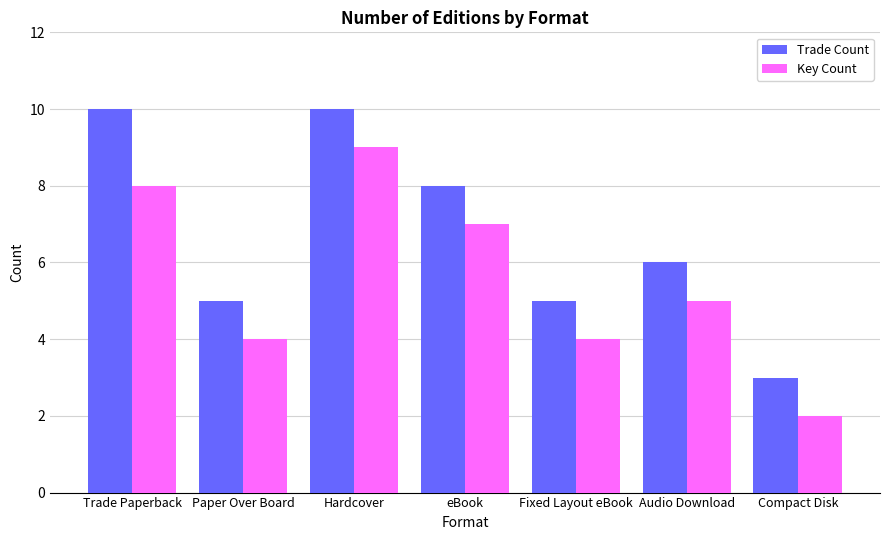

Where does the Trade Count series first go above 6?

Trade Paperback